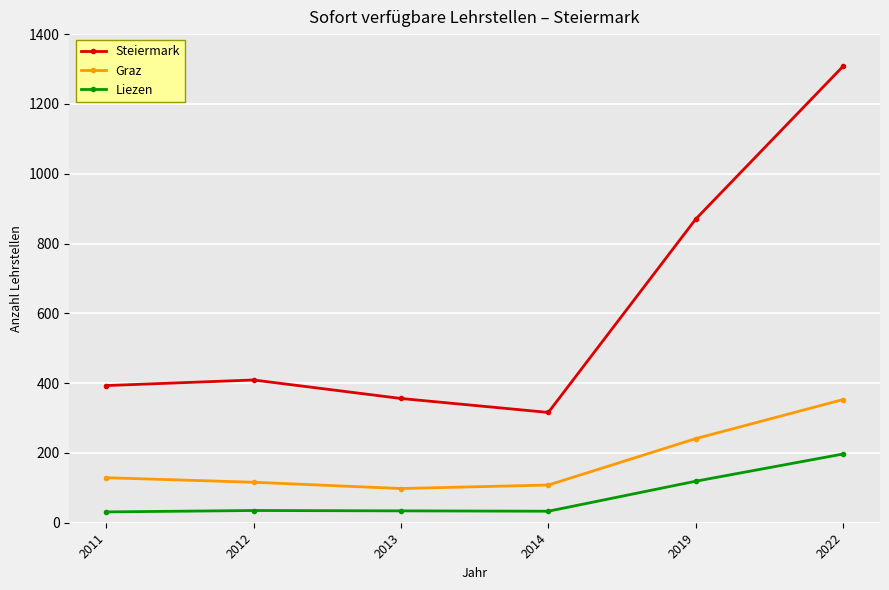

What is the lowest value of the Steiermark series?

316